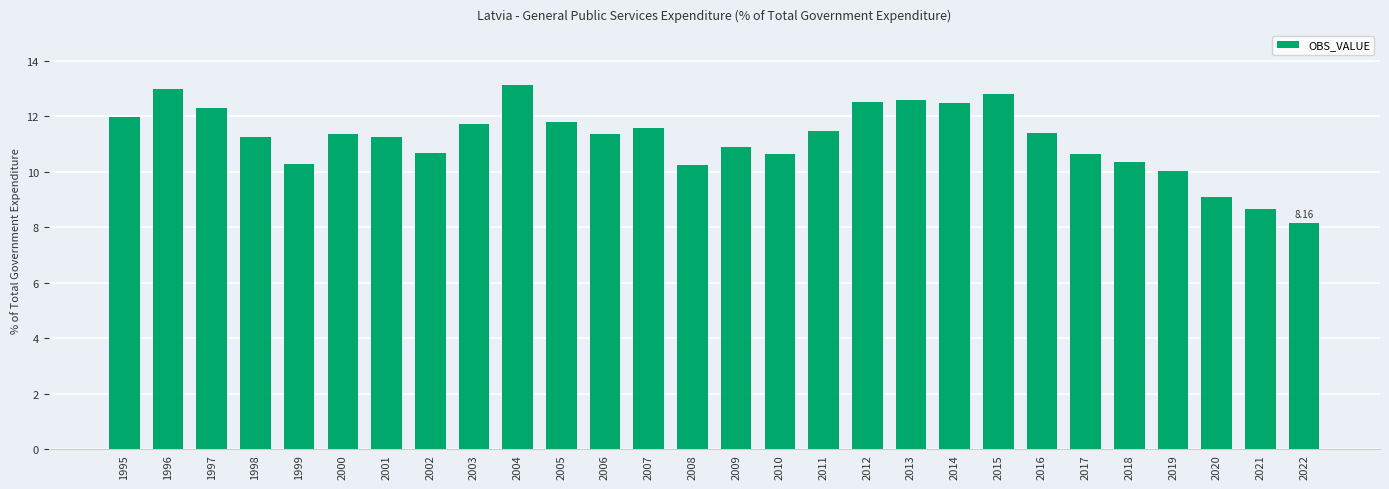

True or false: the data shows 12.5 at 2014.

True